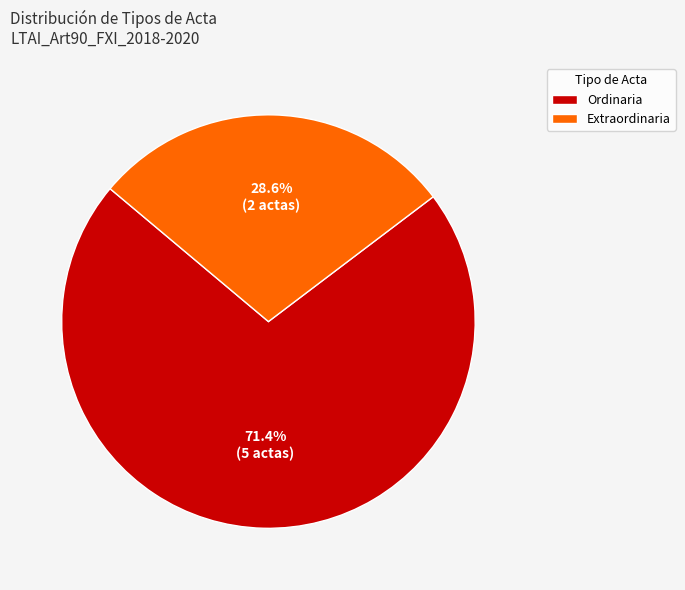

Combined, do Ordinaria and Extraordinaria account for over 50%?

Yes